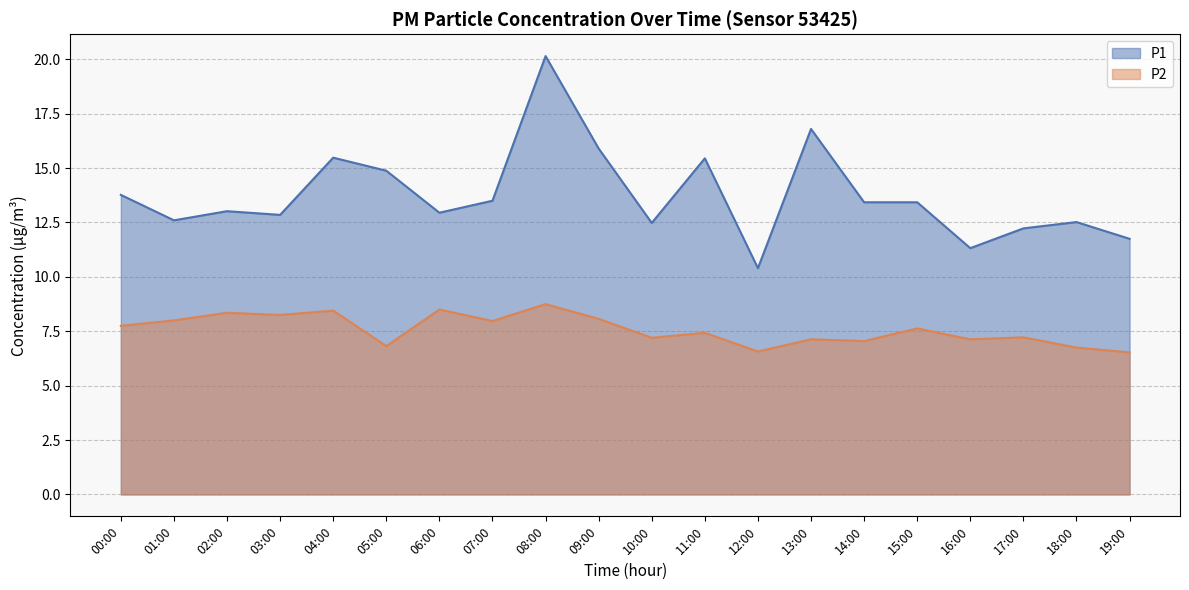

At which label does P2 first exceed 7?

00:00